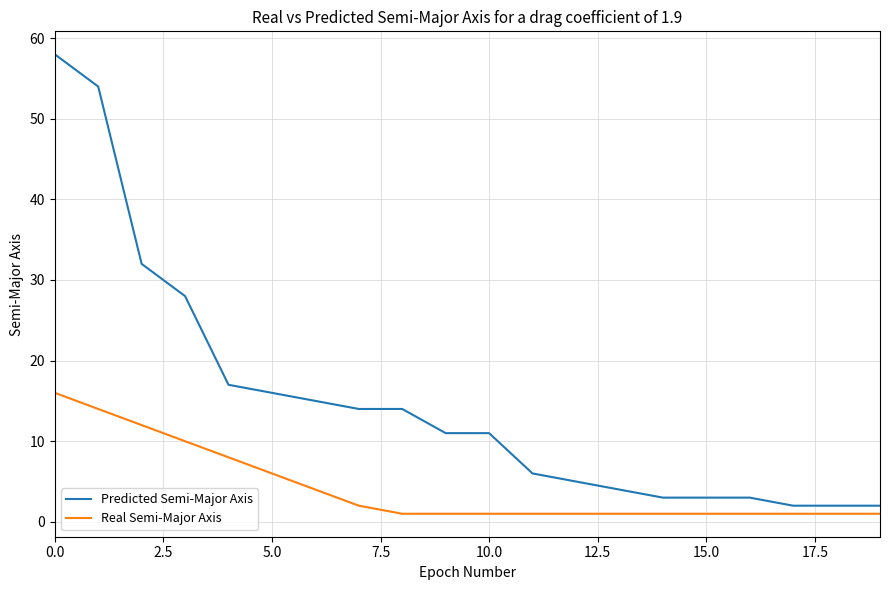

Which series has the largest total across all categories?

Predicted Semi-Major Axis